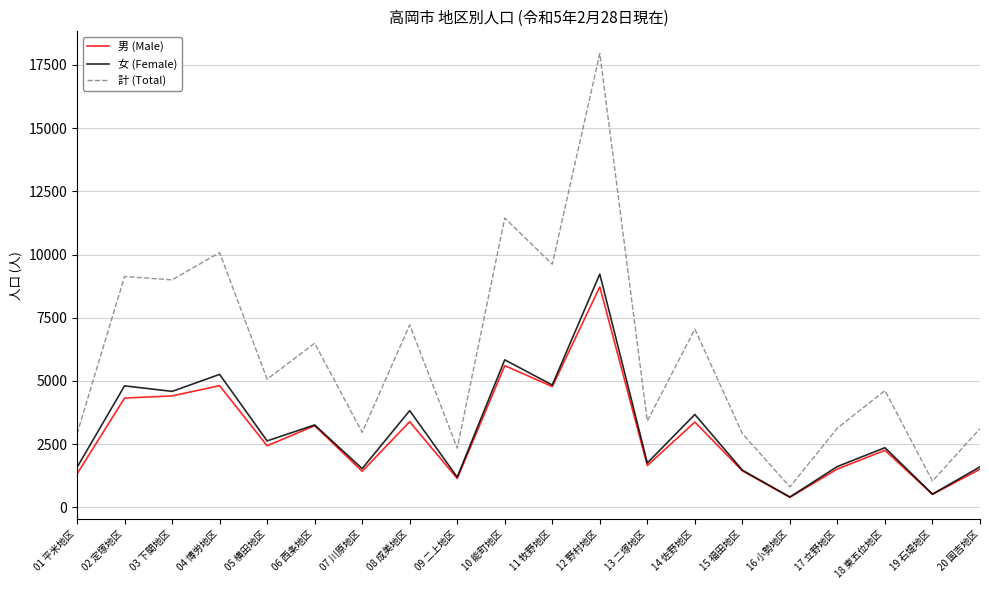

What is the total value across all series at 08 成美地区?

14432